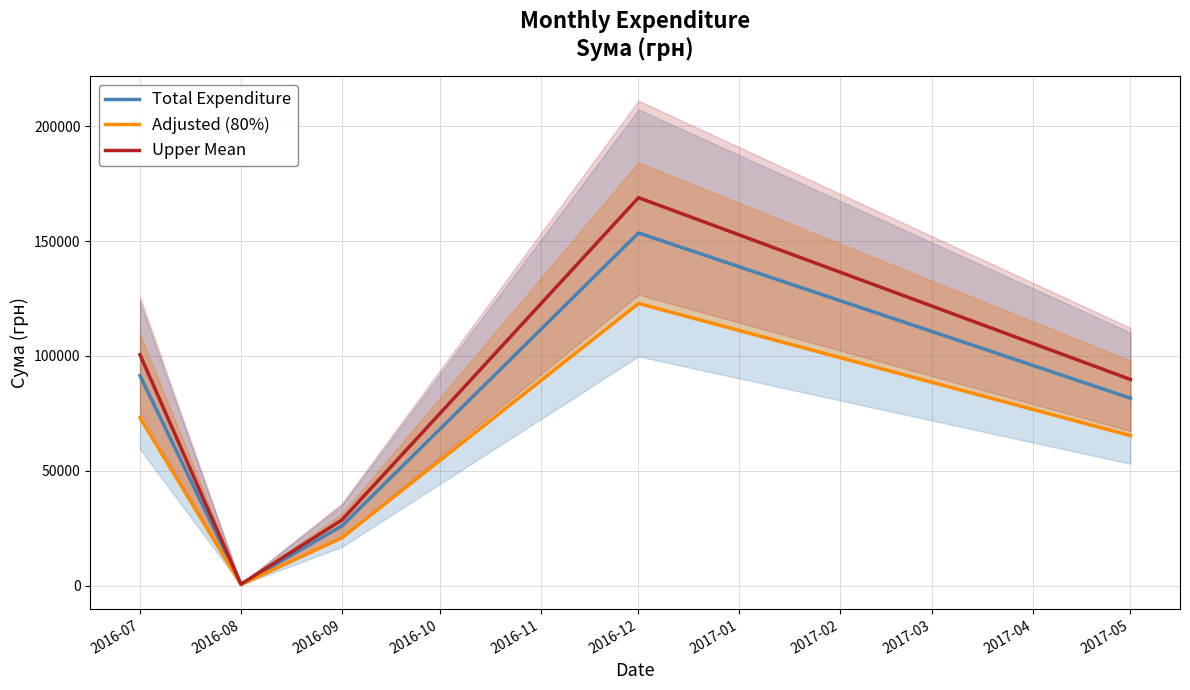

How many lines are shown in the chart?

3